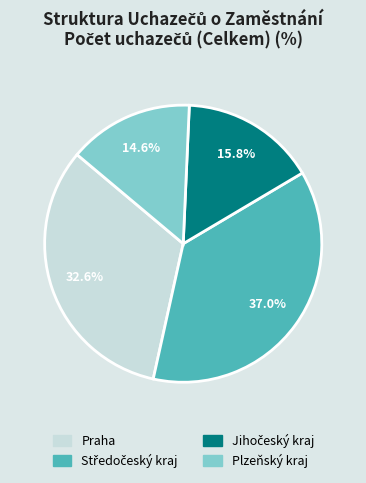

Is there a majority slice in this chart?

No